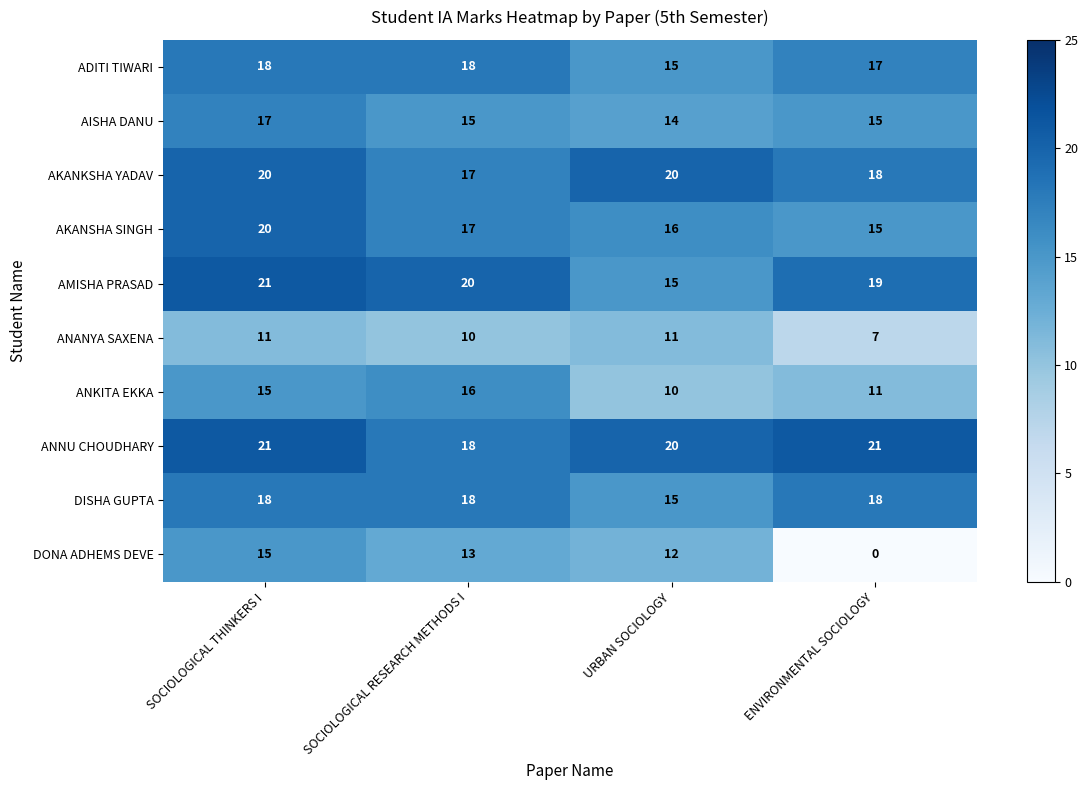

What is the average value of the AKANSHA SINGH series?

17